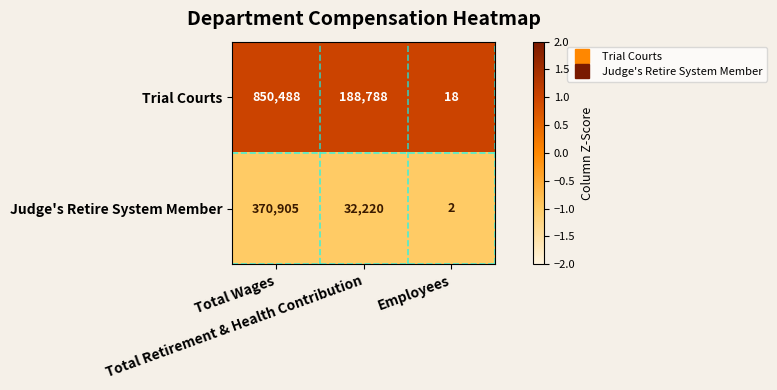

Which series has the widest spread of values?

Trial Courts